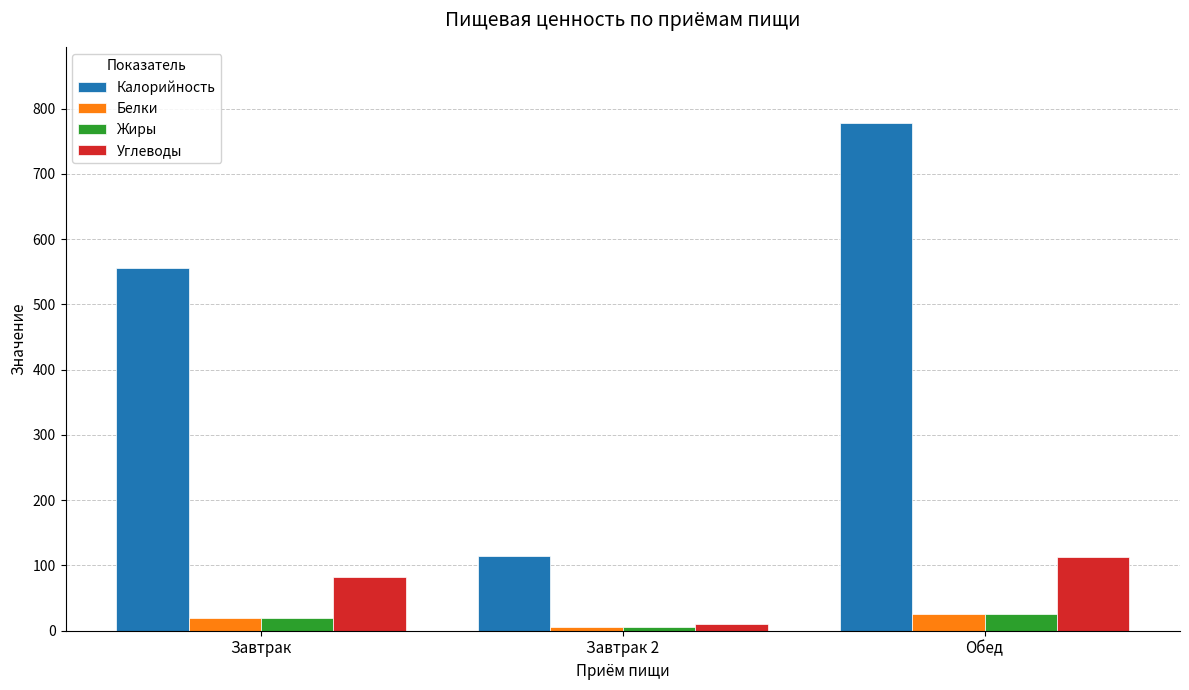

Is the value of Жиры at Обед greater than the value of Углеводы at Завтрак?

No